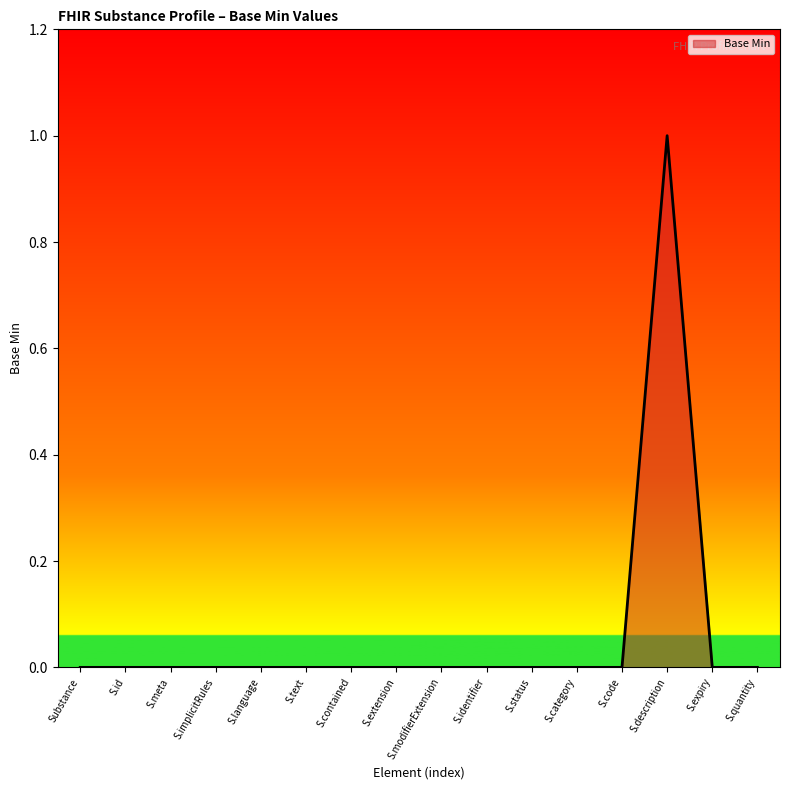

Reading right to left, transcribe all the data shown in this chart.

0	0	1	0	0	0	0	0	0	0	0	0	0	0	0	0